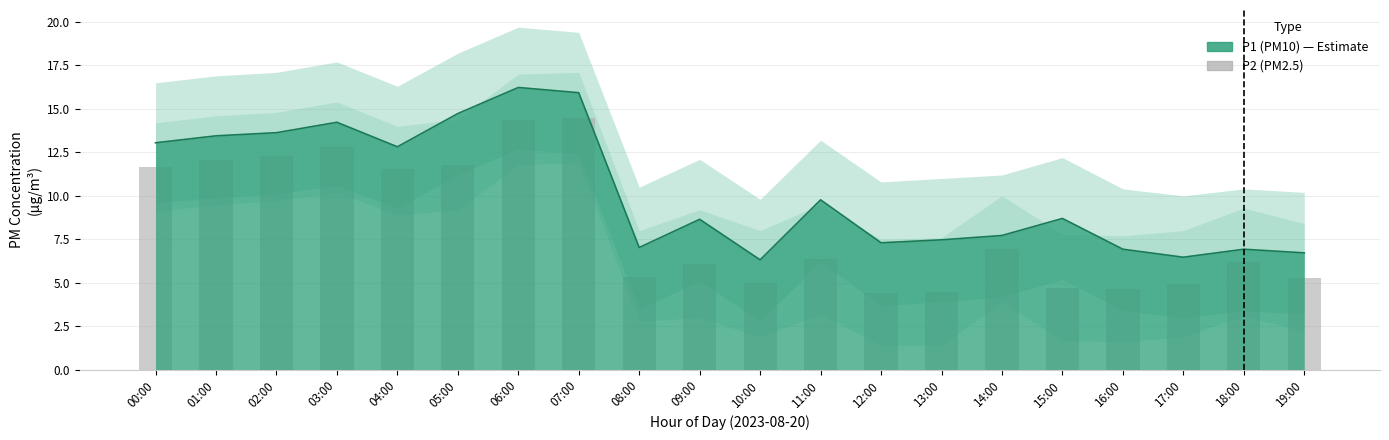

Which category has the lowest value across all series?

12:00